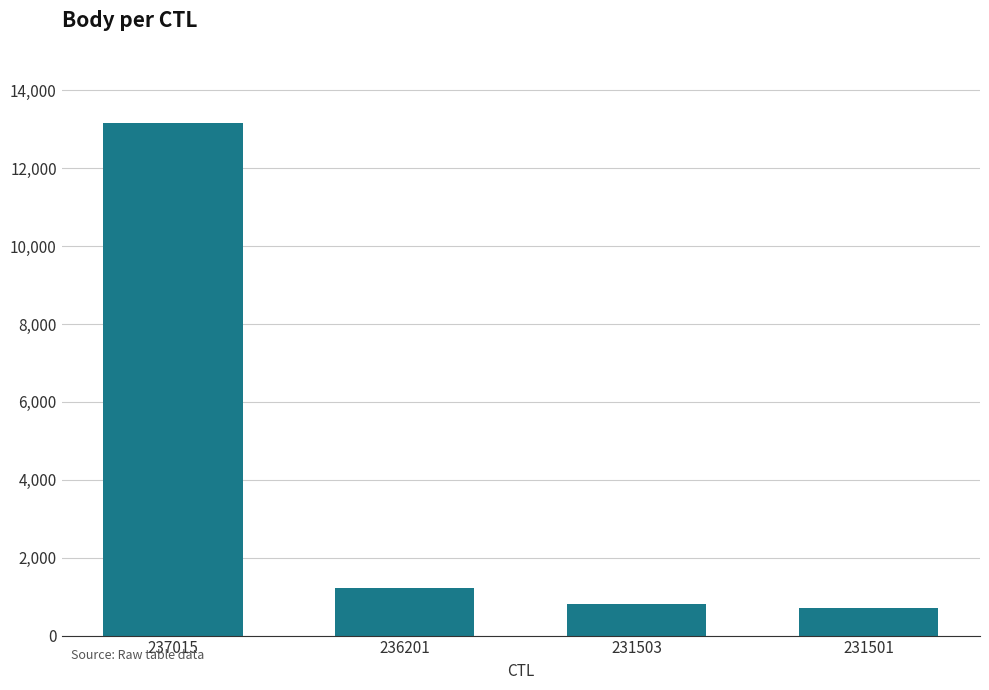

How many categories are shown in the chart?

4